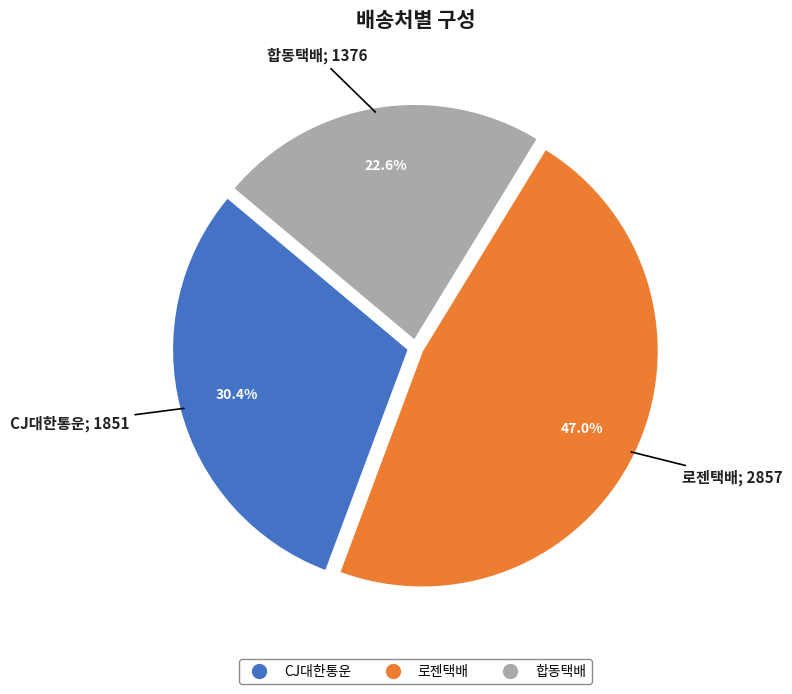

The CJ대한통운 slice represents 18% of the pie. True or false?

False